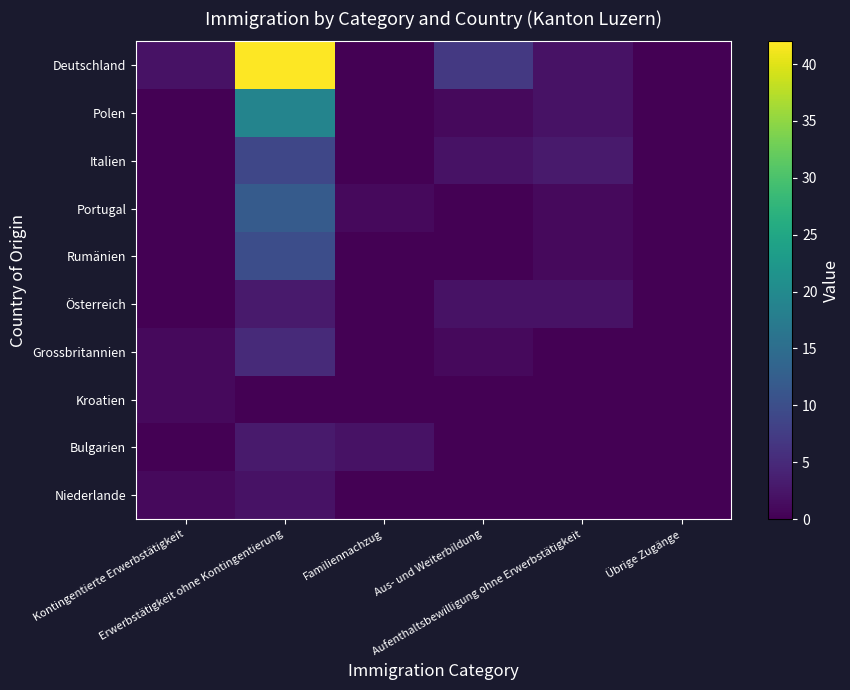

Reading left to right, extract all data points from this chart.

Deutschland: Kontingentierte Erwerbstätigkeit=2	Erwerbstätigkeit ohne Kontingentierung=42	Familiennachzug=0	Aus- und Weiterbildung=7	Aufenthaltsbewilligung ohne Erwerbstätigkeit=2	Übrige Zugänge=0
Polen: Kontingentierte Erwerbstätigkeit=0	Erwerbstätigkeit ohne Kontingentierung=19	Familiennachzug=0	Aus- und Weiterbildung=1	Aufenthaltsbewilligung ohne Erwerbstätigkeit=2	Übrige Zugänge=0
Italien: Kontingentierte Erwerbstätigkeit=0	Erwerbstätigkeit ohne Kontingentierung=9	Familiennachzug=0	Aus- und Weiterbildung=2	Aufenthaltsbewilligung ohne Erwerbstätigkeit=3	Übrige Zugänge=0
Portugal: Kontingentierte Erwerbstätigkeit=0	Erwerbstätigkeit ohne Kontingentierung=12	Familiennachzug=1	Aus- und Weiterbildung=0	Aufenthaltsbewilligung ohne Erwerbstätigkeit=1	Übrige Zugänge=0
Rumänien: Kontingentierte Erwerbstätigkeit=0	Erwerbstätigkeit ohne Kontingentierung=10	Familiennachzug=0	Aus- und Weiterbildung=0	Aufenthaltsbewilligung ohne Erwerbstätigkeit=1	Übrige Zugänge=0
Österreich: Kontingentierte Erwerbstätigkeit=0	Erwerbstätigkeit ohne Kontingentierung=3	Familiennachzug=0	Aus- und Weiterbildung=2	Aufenthaltsbewilligung ohne Erwerbstätigkeit=2	Übrige Zugänge=0
Grossbritannien: Kontingentierte Erwerbstätigkeit=1	Erwerbstätigkeit ohne Kontingentierung=5	Familiennachzug=0	Aus- und Weiterbildung=1	Aufenthaltsbewilligung ohne Erwerbstätigkeit=0	Übrige Zugänge=0
Kroatien: Kontingentierte Erwerbstätigkeit=1	Erwerbstätigkeit ohne Kontingentierung=0	Familiennachzug=0	Aus- und Weiterbildung=0	Aufenthaltsbewilligung ohne Erwerbstätigkeit=0	Übrige Zugänge=0
Bulgarien: Kontingentierte Erwerbstätigkeit=0	Erwerbstätigkeit ohne Kontingentierung=3	Familiennachzug=2	Aus- und Weiterbildung=0	Aufenthaltsbewilligung ohne Erwerbstätigkeit=0	Übrige Zugänge=0
Niederlande: Kontingentierte Erwerbstätigkeit=1	Erwerbstätigkeit ohne Kontingentierung=2	Familiennachzug=0	Aus- und Weiterbildung=0	Aufenthaltsbewilligung ohne Erwerbstätigkeit=0	Übrige Zugänge=0